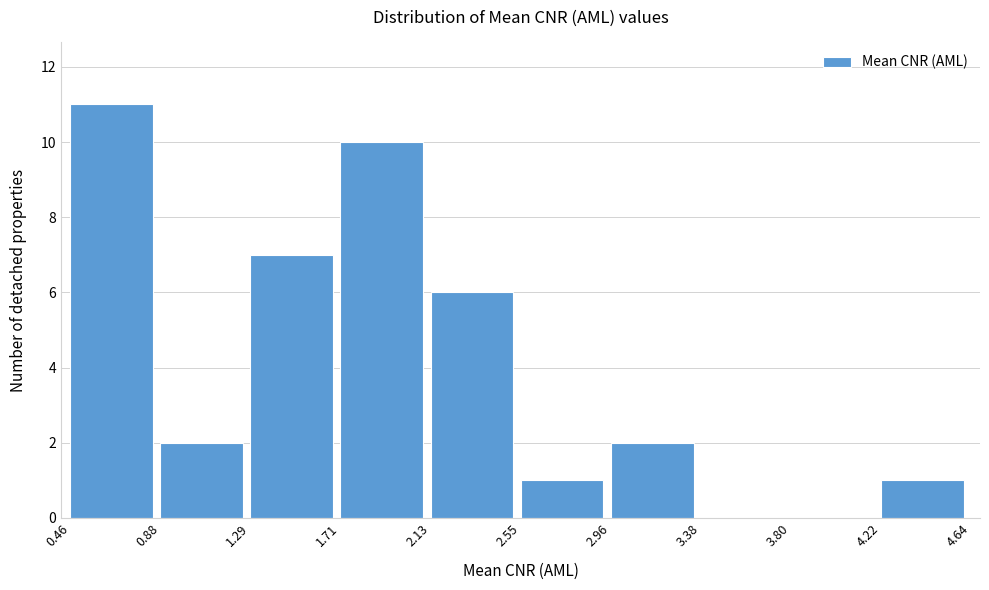

Reading left to right, list every bar in this chart as the range it spans on the x-axis followed by its height. The values are not printed on the chart, so give them approximately, as read against the axis.

0.46 to 0.88: 11
0.88 to 1.29: 2
1.29 to 1.71: 7
1.71 to 2.13: 10
2.13 to 2.55: 6
2.55 to 2.96: 1
2.96 to 3.38: 2
3.38 to 3.80: 0
3.80 to 4.22: 0
4.22 to 4.64: 1